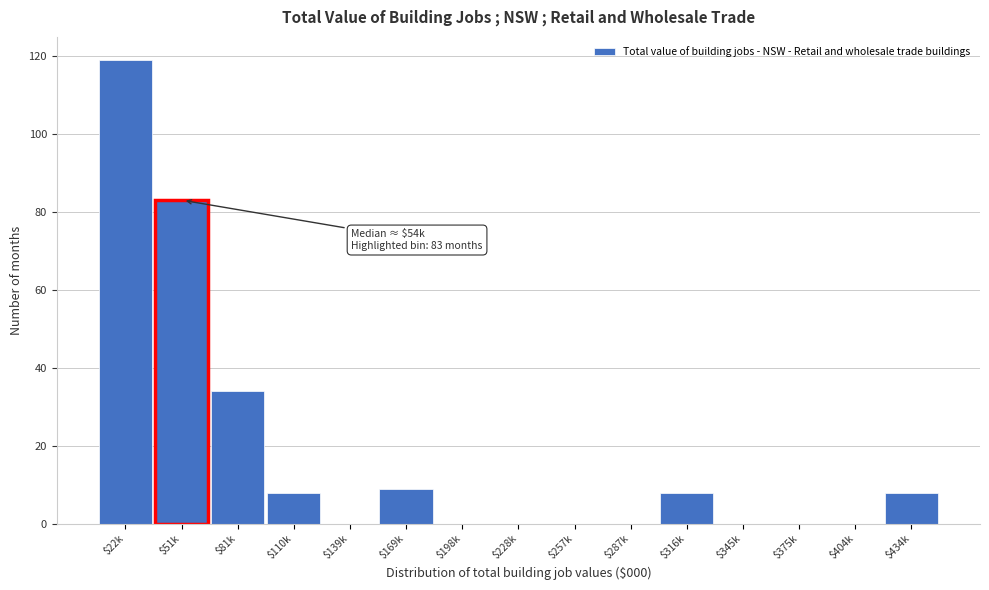

The value at $139k is -66. True or false?

False